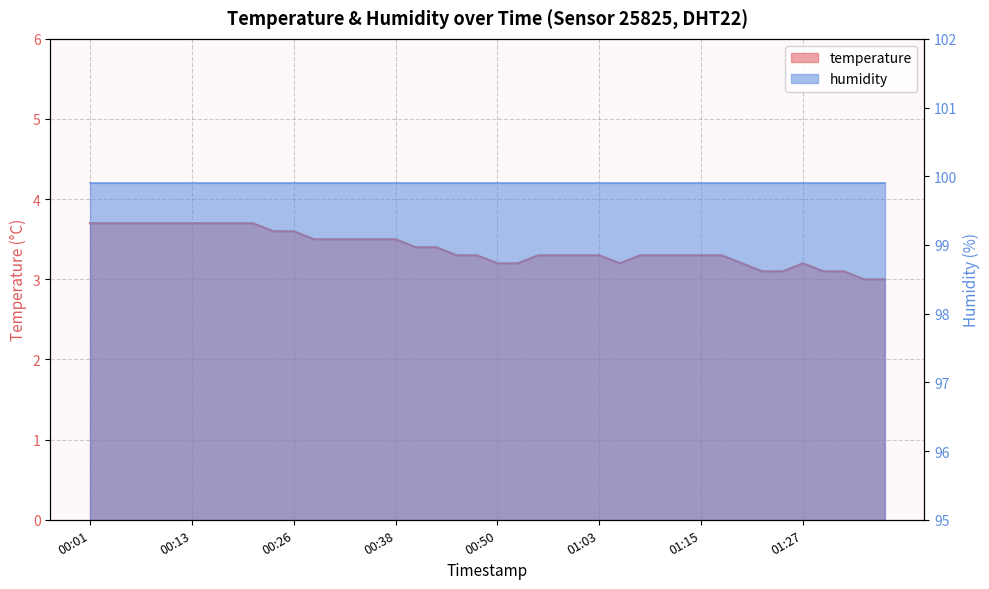

Is it true that the value at 00:58 is 3.3?

True